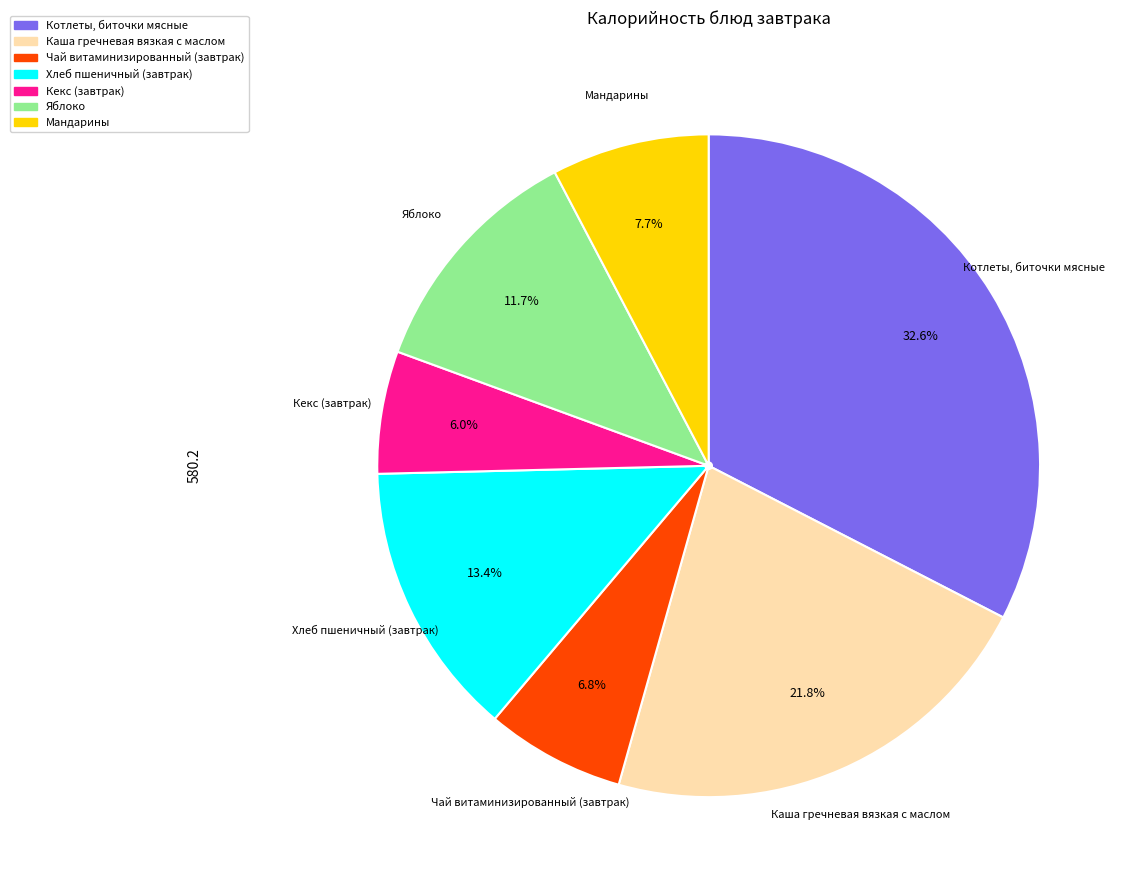

Which slice is the smallest?

Кекс (завтрак)